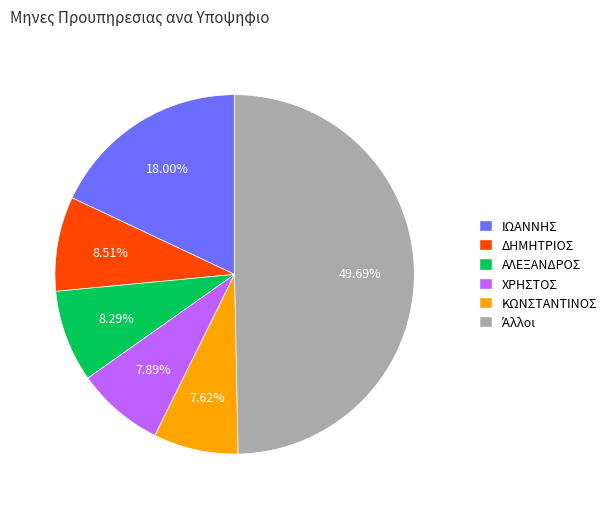

Approximately how many times larger is the value at ΔΗΜΗΤΡΙΟΣ compared to ΙΩΑΝΝΗΣ?

0.5